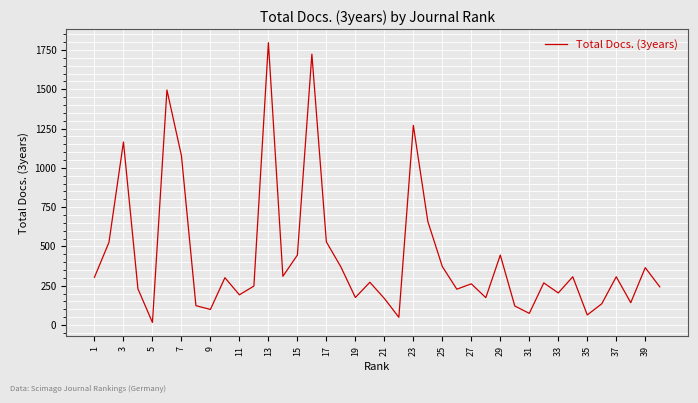

What is the greatest value displayed?

1797